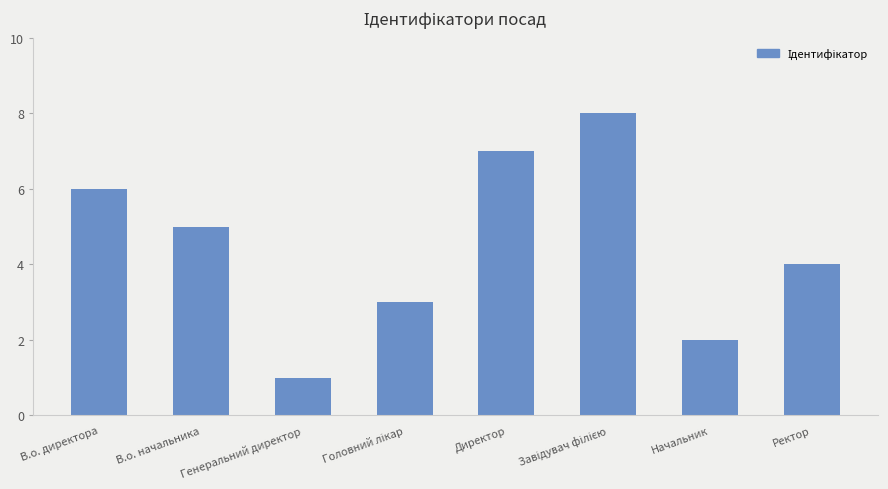

What is the difference between the maximum and minimum values?

7